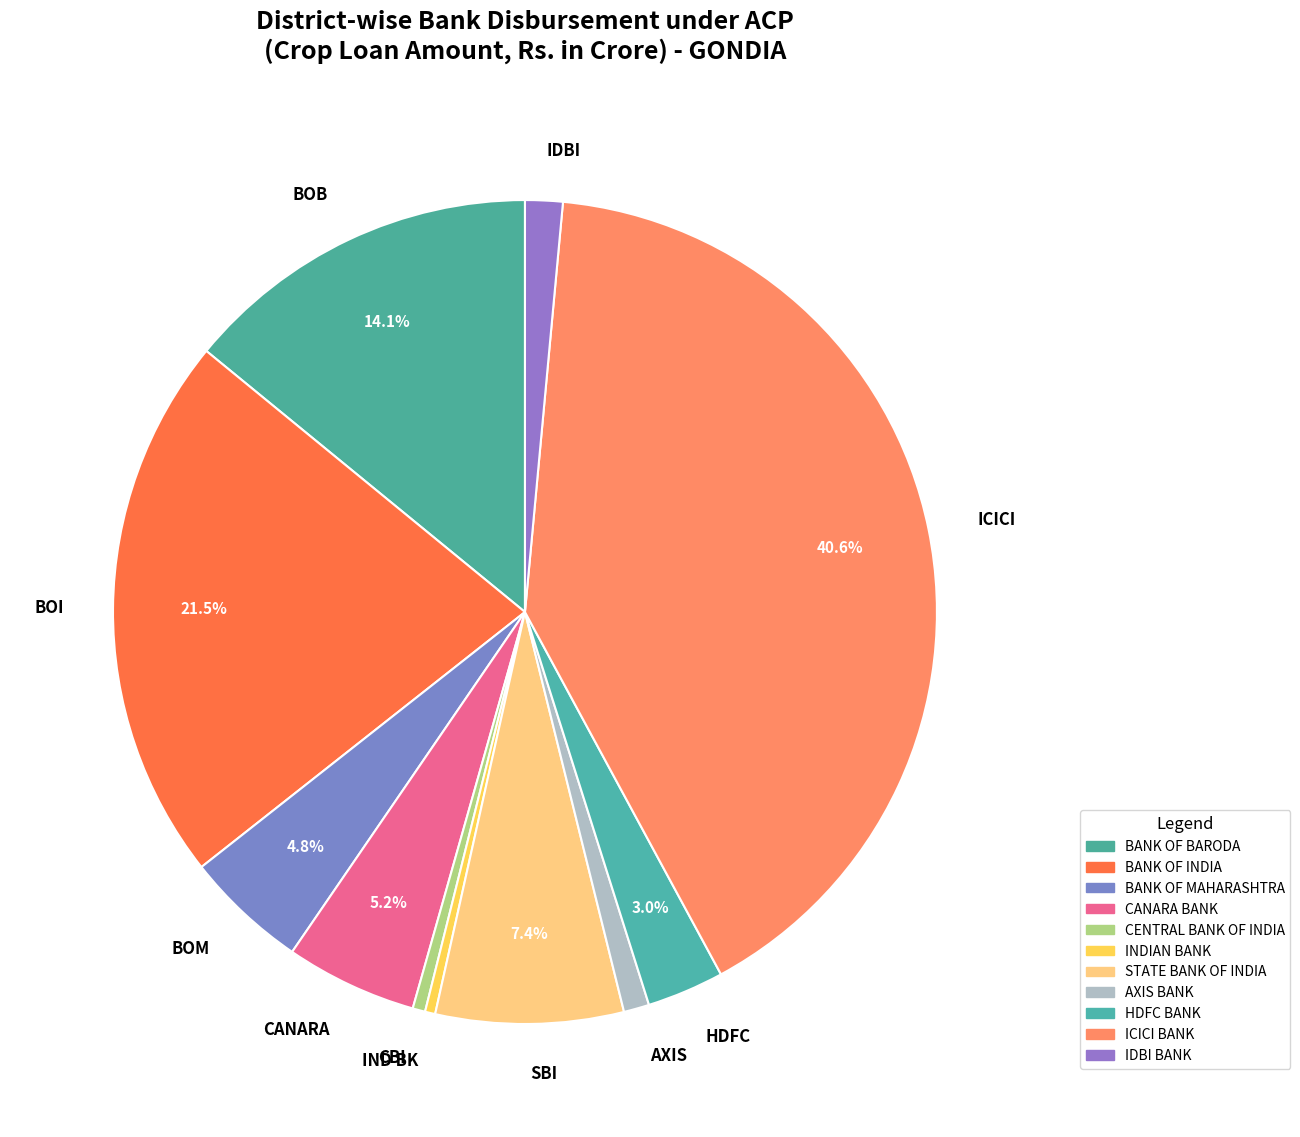

Does any single category account for the majority?

No